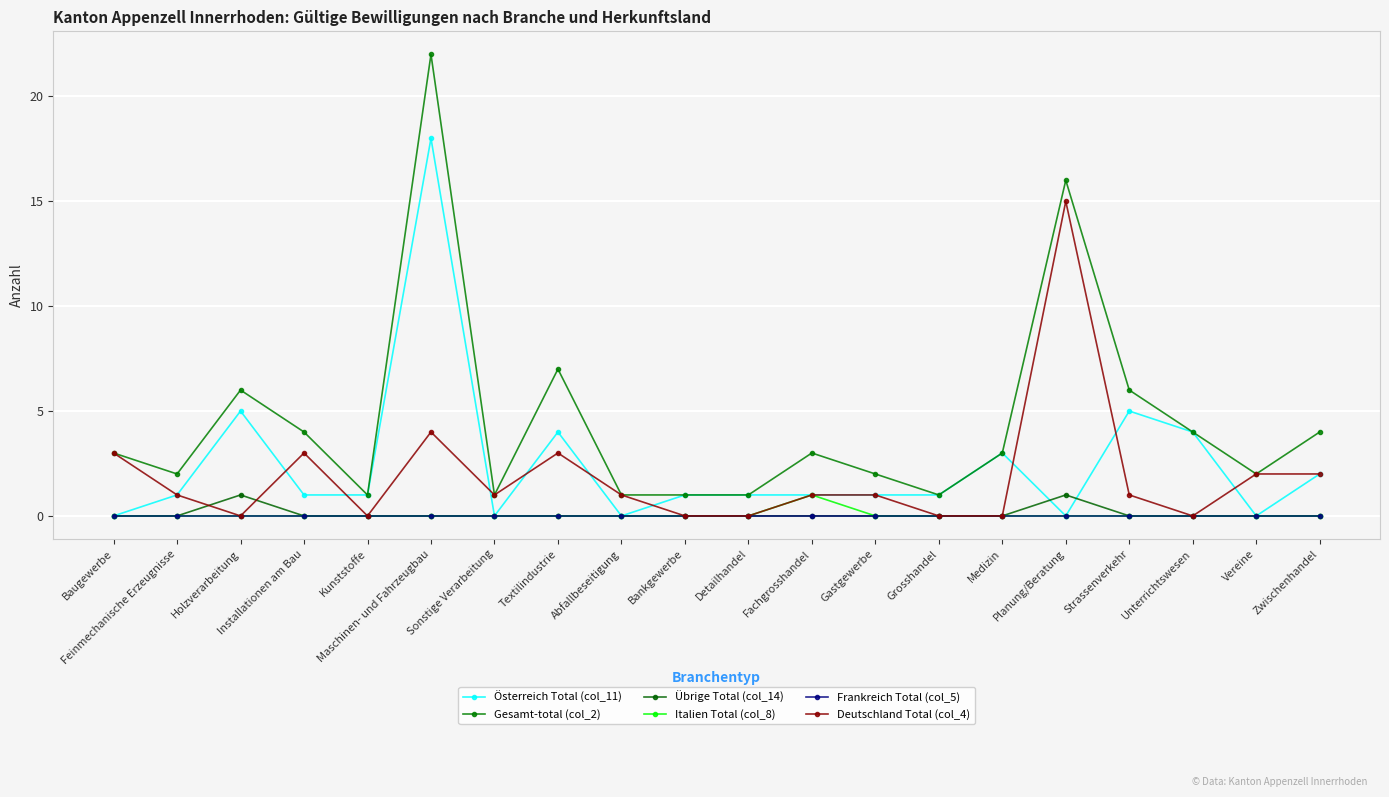

What is the average value of the Gesamt-total (col_2) series?

4